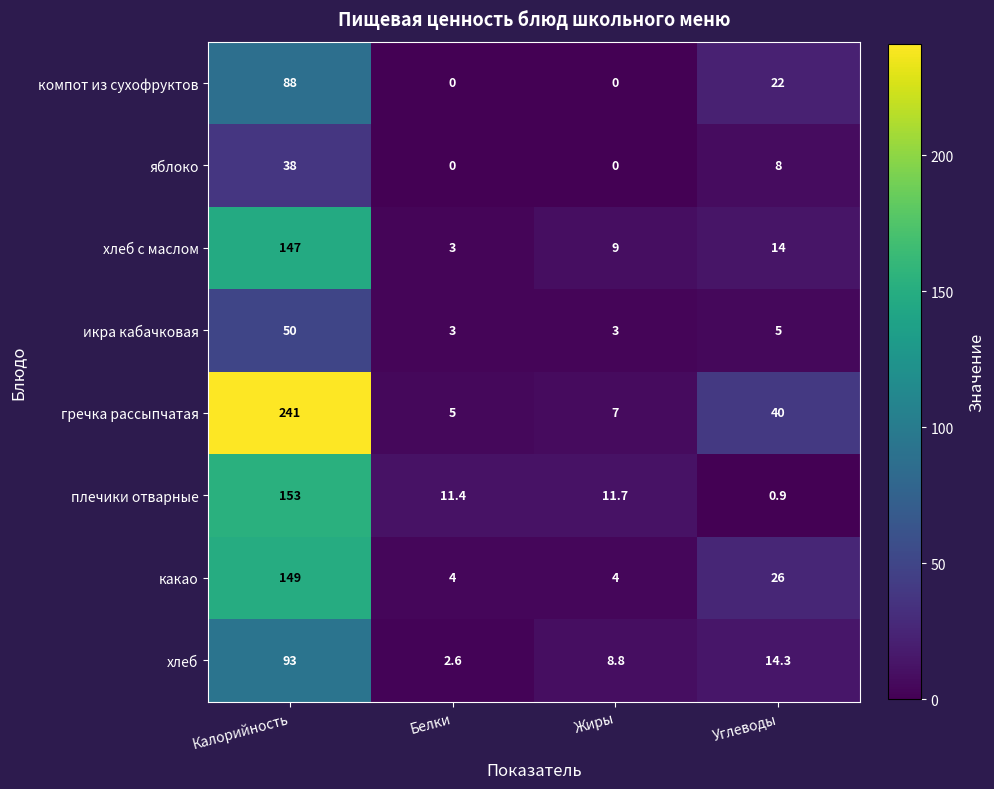

List the labels in order of хлеб value, smallest first.

Белки, Жиры, Углеводы, Калорийность